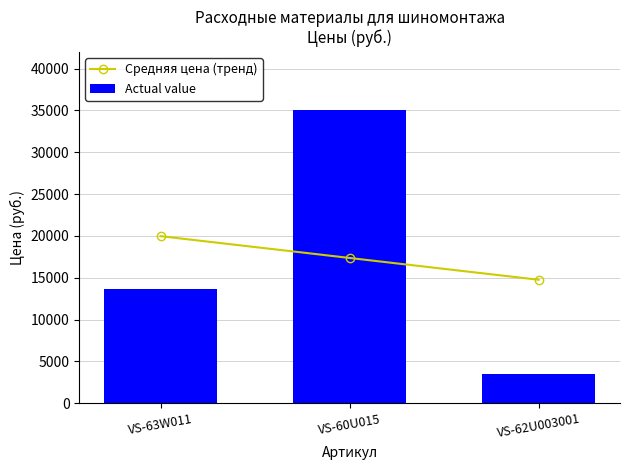

Which series has the largest range (max minus min)?

Actual value